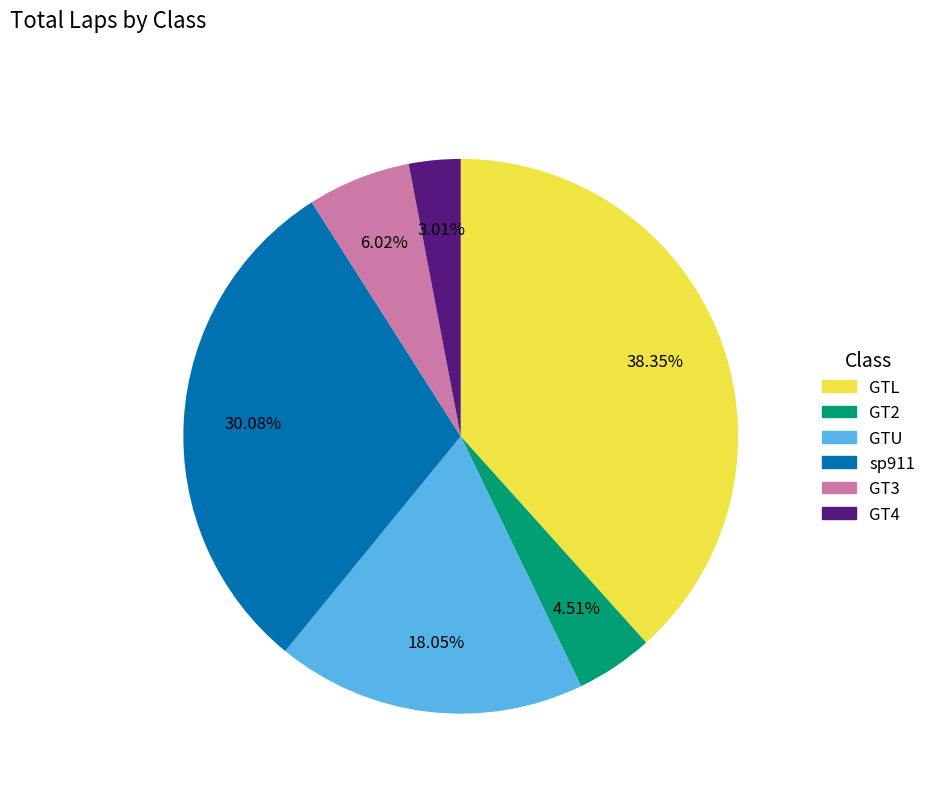

The GT2 slice represents 5% of the pie. True or false?

True